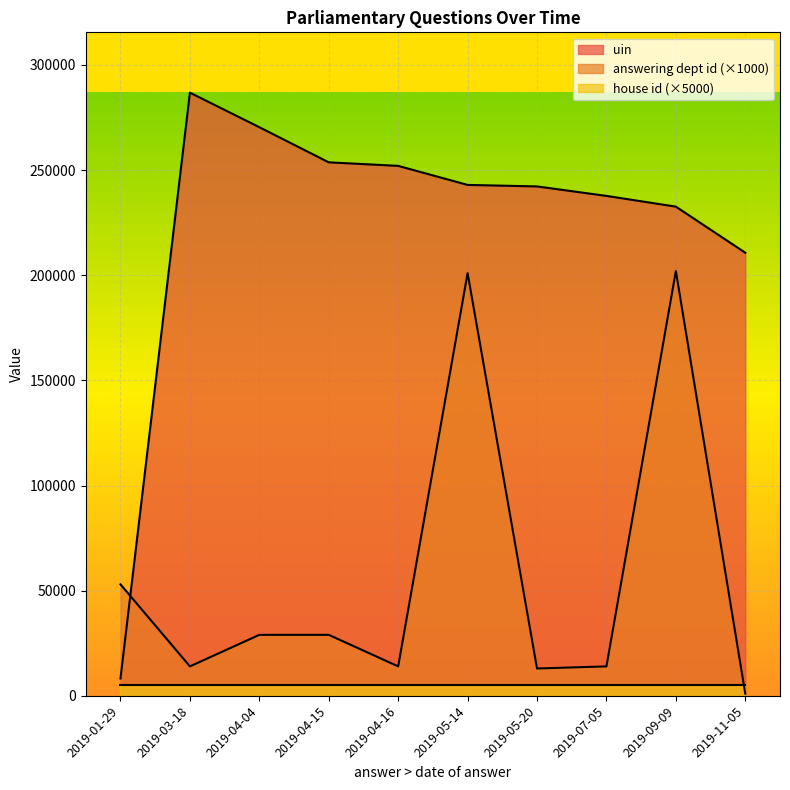

Rank the series at 2019-04-15 from lowest to highest value.

house id (×5000), answering dept id (×1000), uin